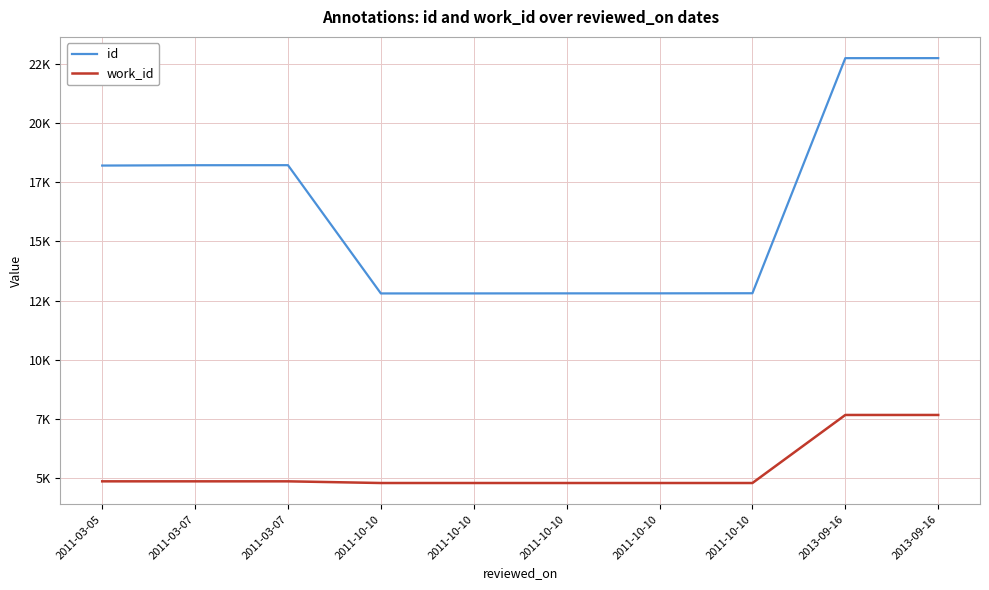

What are all the series names shown in the legend?

id, work_id